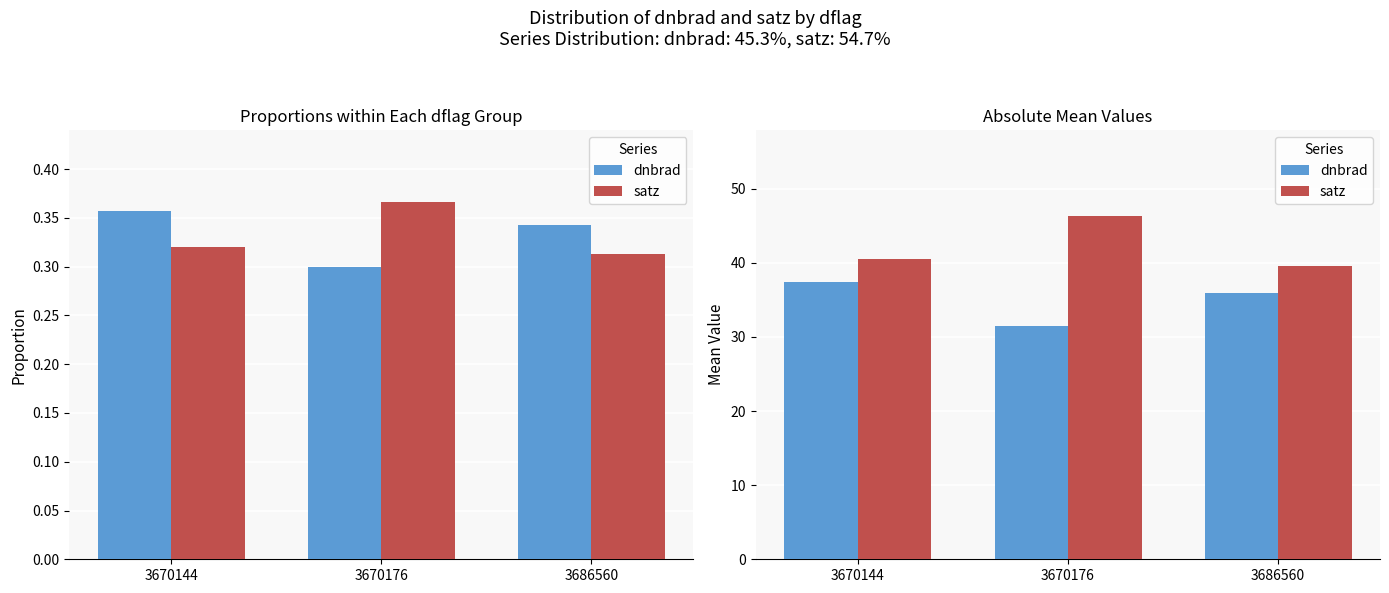

Reading left to right, transcribe all the data shown in this chart.

dnbrad: 37.5	31.4	35.9
satz: 40.5	46.3	39.5